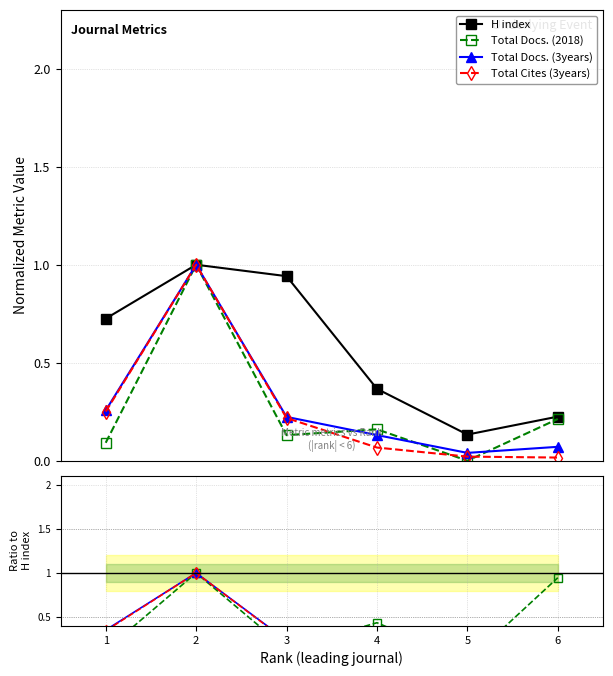

What is the lowest value of the H index series?

0.1